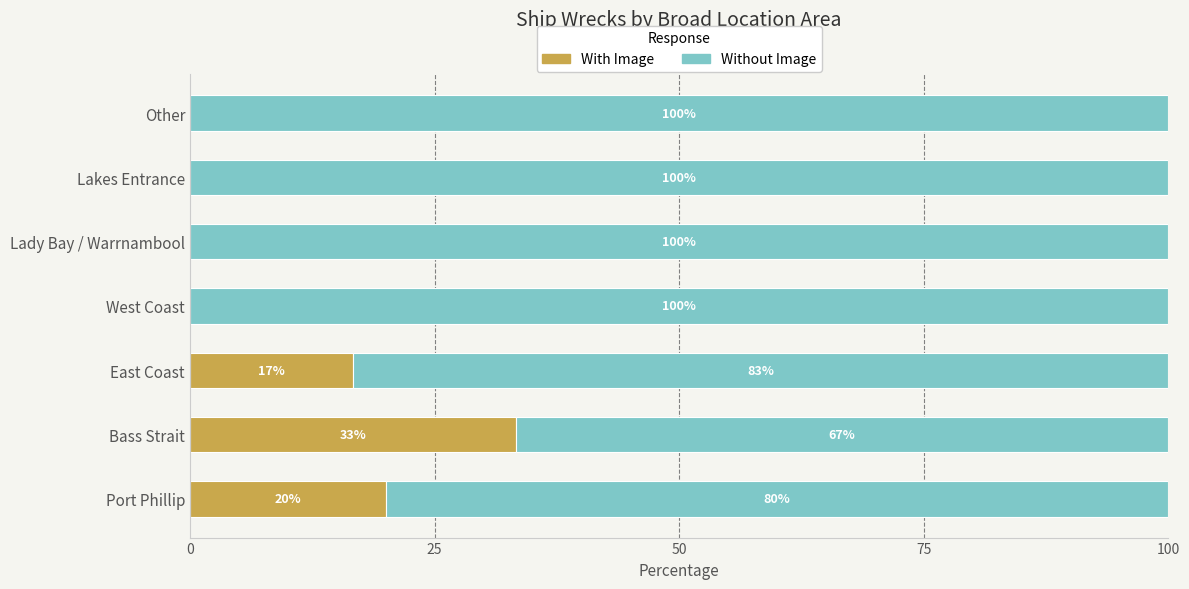

What is the sum of all With Image values?

70.0